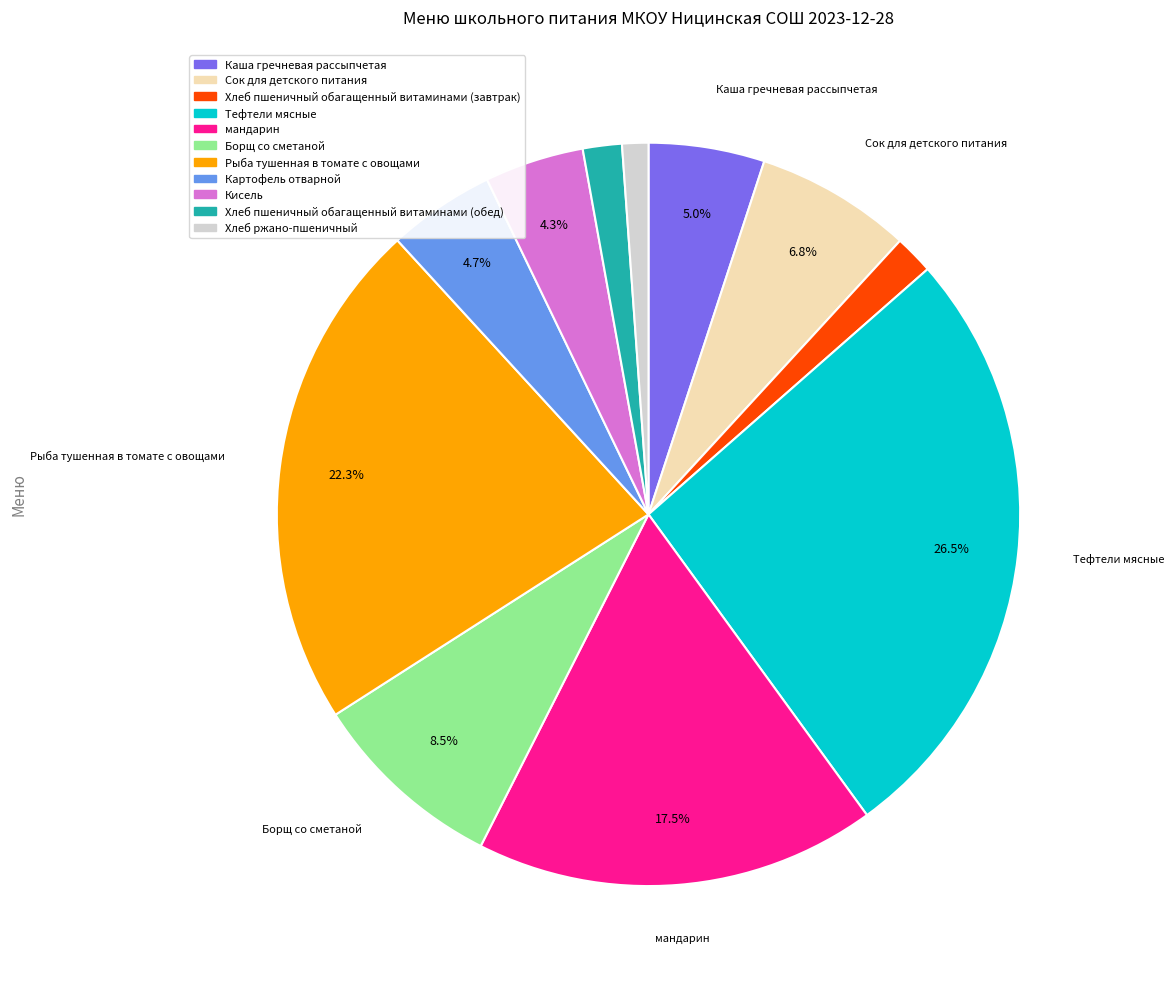

Which slice is the largest?

Тефтели мясные